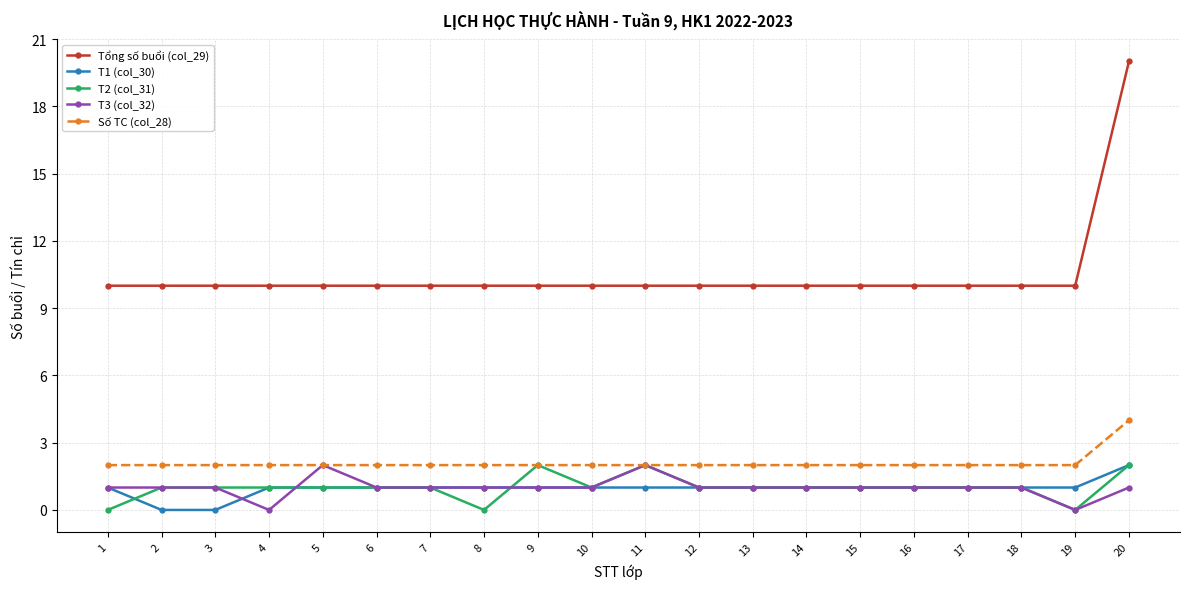

The value of T1 (col_30) at 20 is 2. True or false?

True